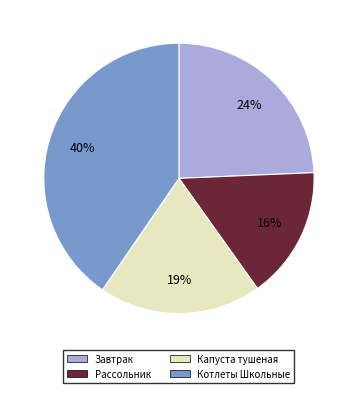

Does Рассольник account for over 50% of the chart?

No